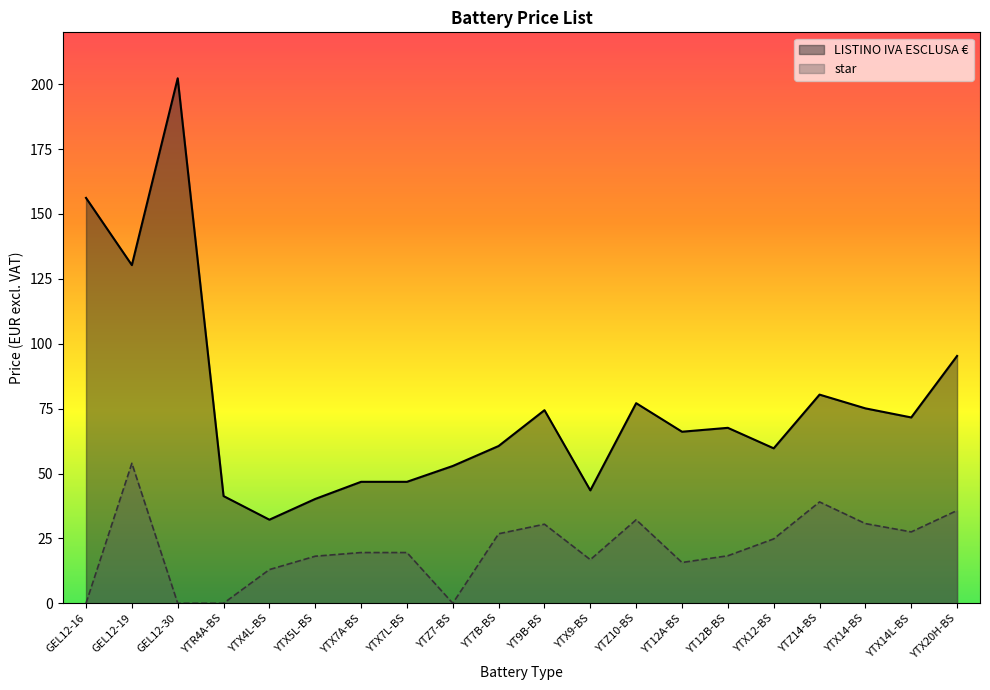

Between YTX9-BS and YTZ7-BS, which is larger?

YTZ7-BS